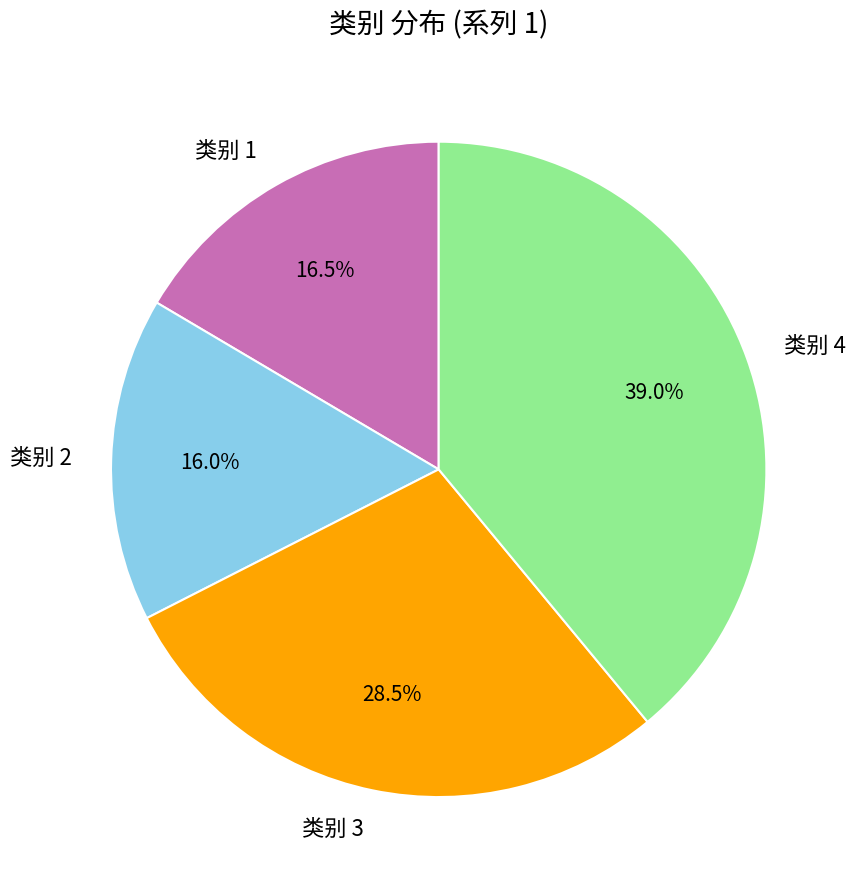

Count the number of slices in the pie.

4